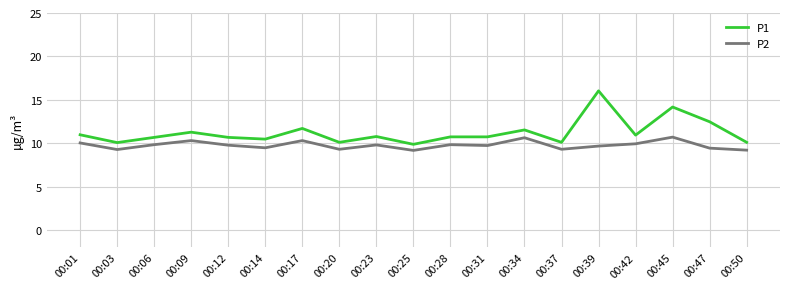

True or false: P2 and P1 intersect in this chart.

False